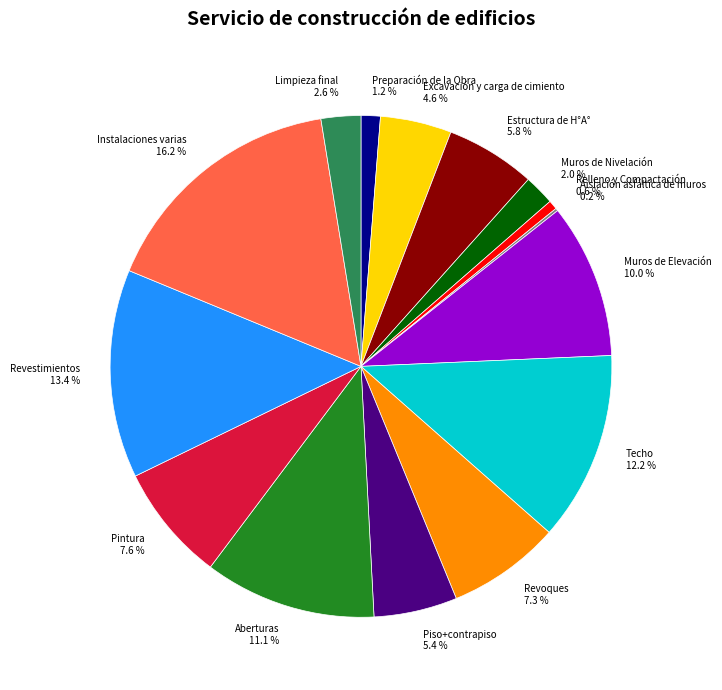

What is the largest slice in the pie chart?

Instalaciones varias